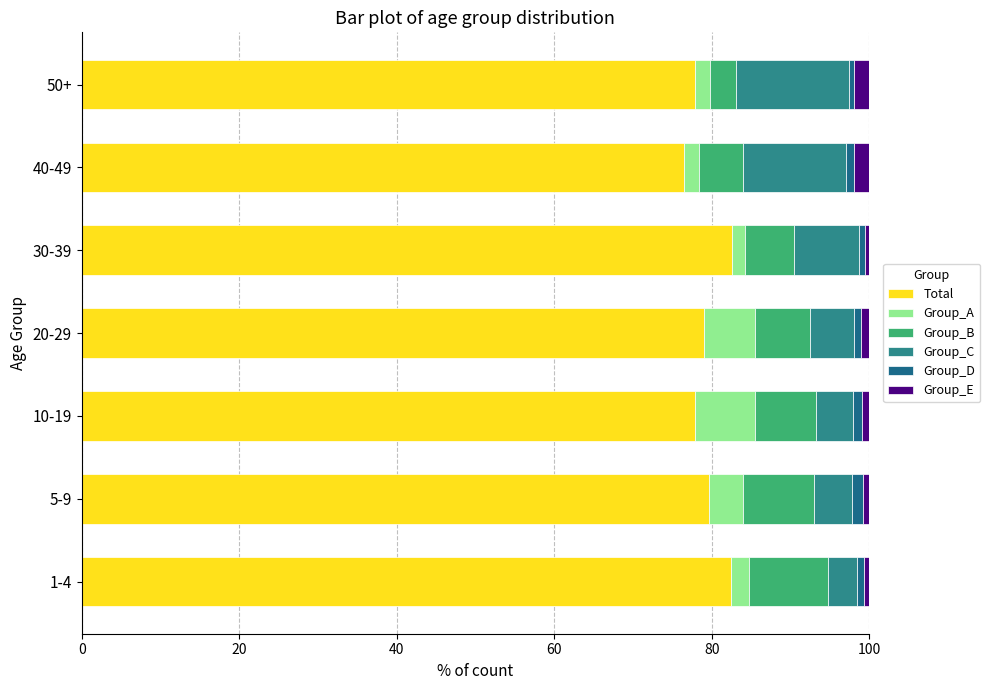

What is the value of the Group_D bar at the 1st from the left?

0.9